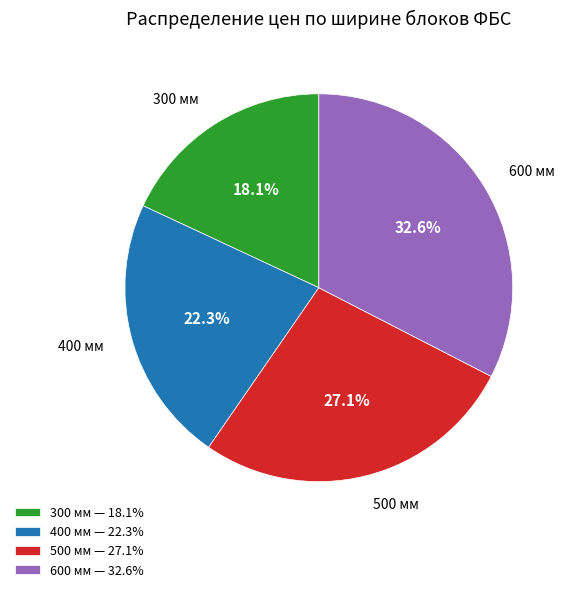

What portion of the pie excludes 400 мм — 22.3%?

77.7%